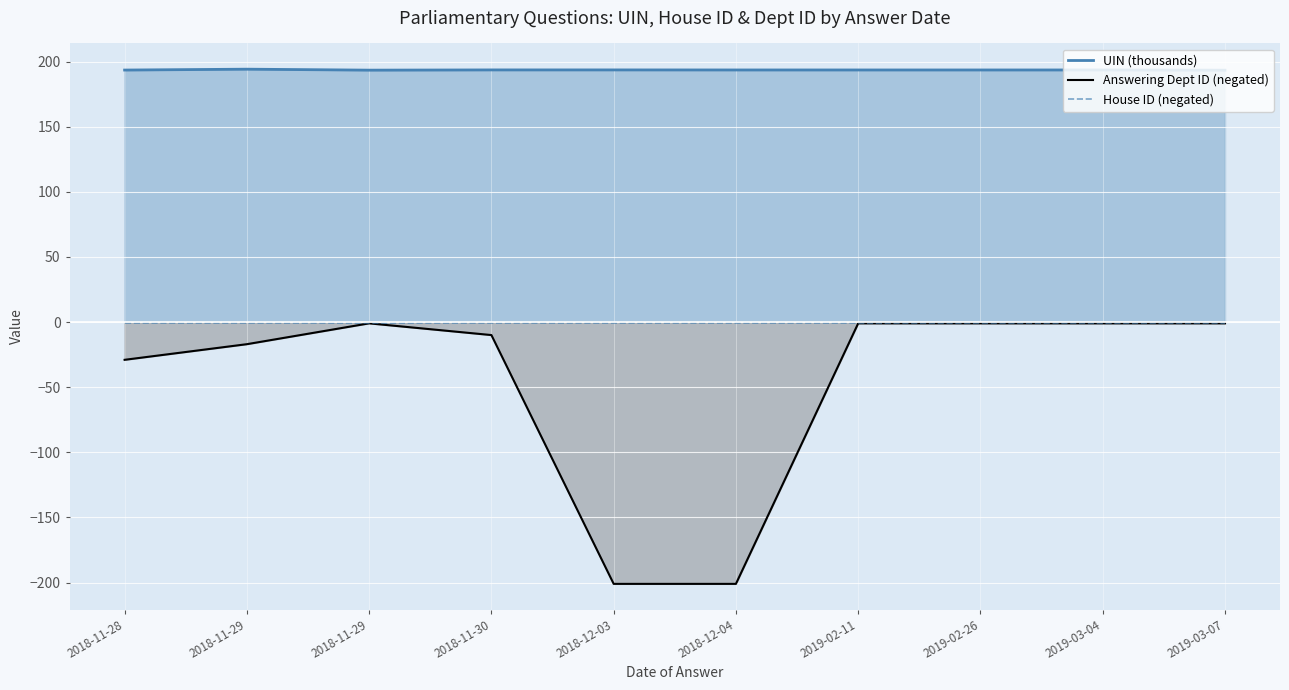

True or false: House ID (negated) and Answering Dept ID (negated) intersect in this chart.

False